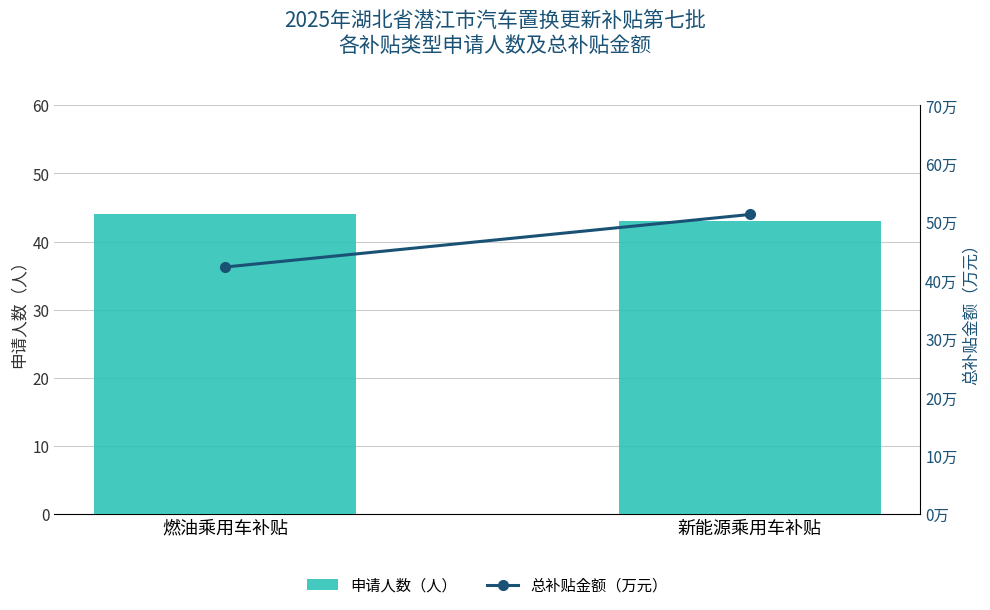

At which category is the sum across all series the highest?

新能源乘用车补贴